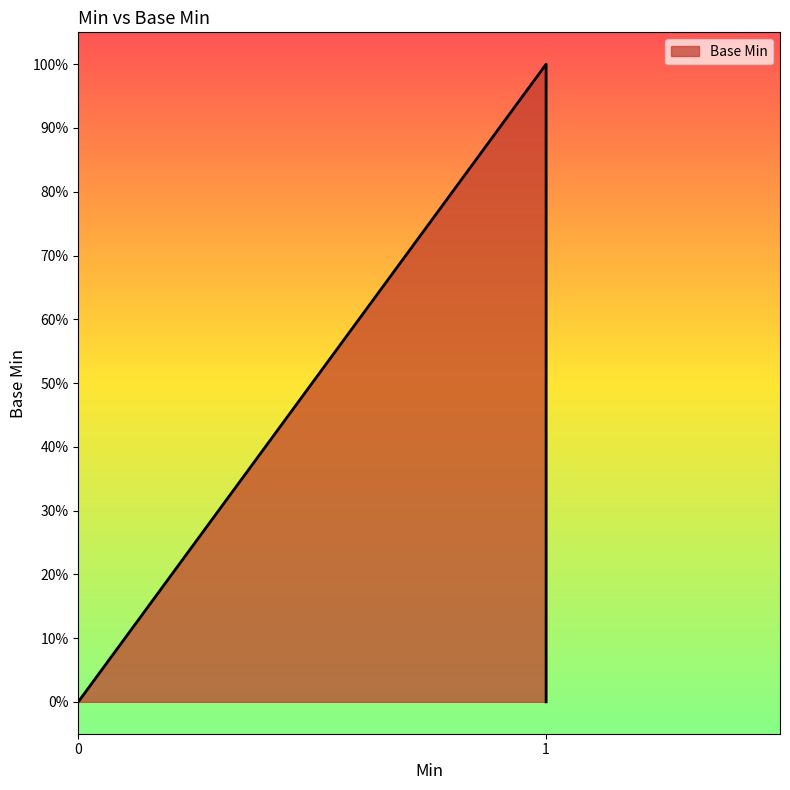

The chart shows a value of -1 at 0. True or false?

False